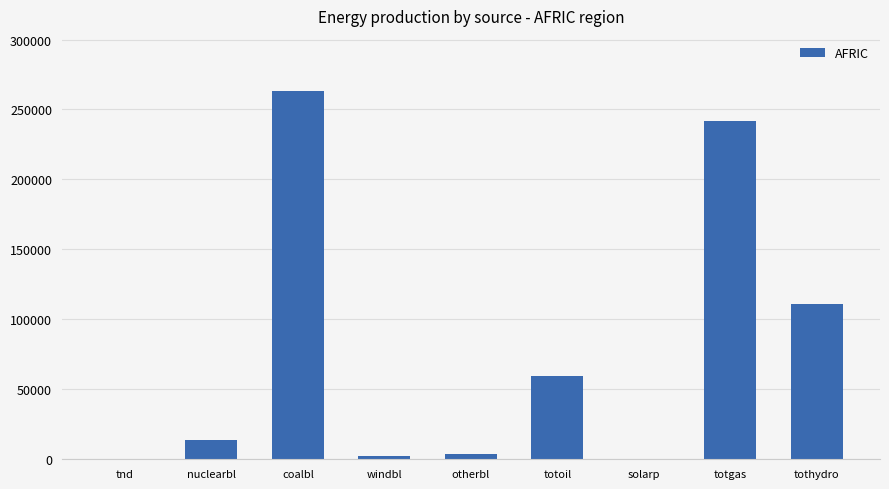

What is the change in value from coalbl to totoil?

-203659